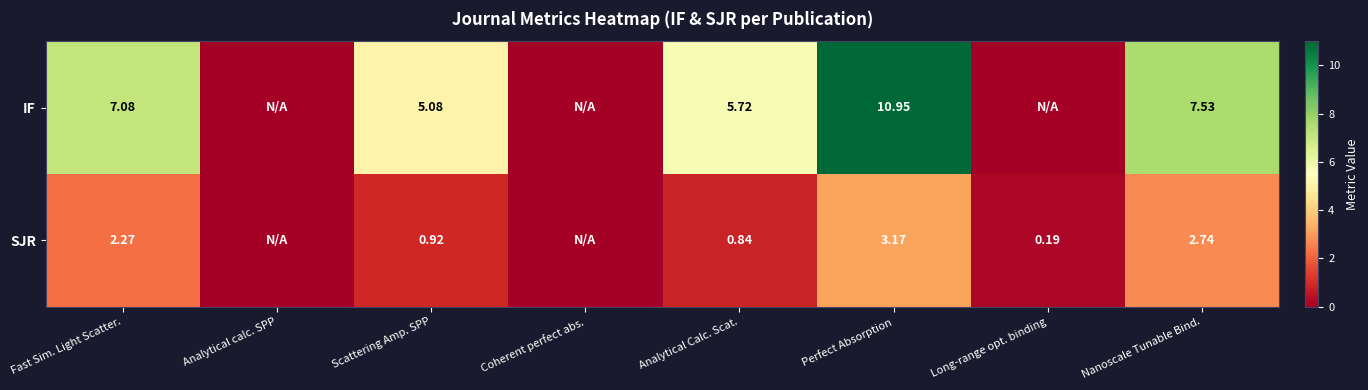

Rank the series at Perfect Absorption from lowest to highest value.

SJR, IF